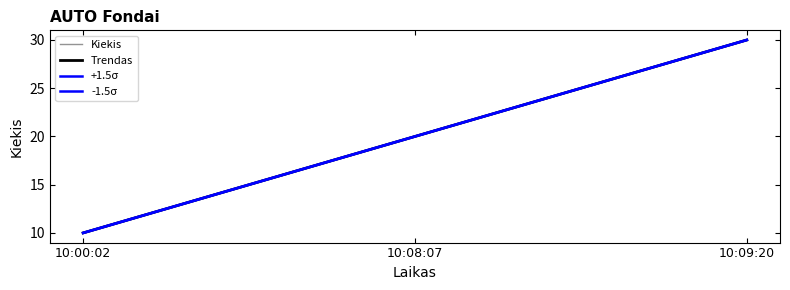

Reading right to left, extract all data points from this chart.

30	20	10